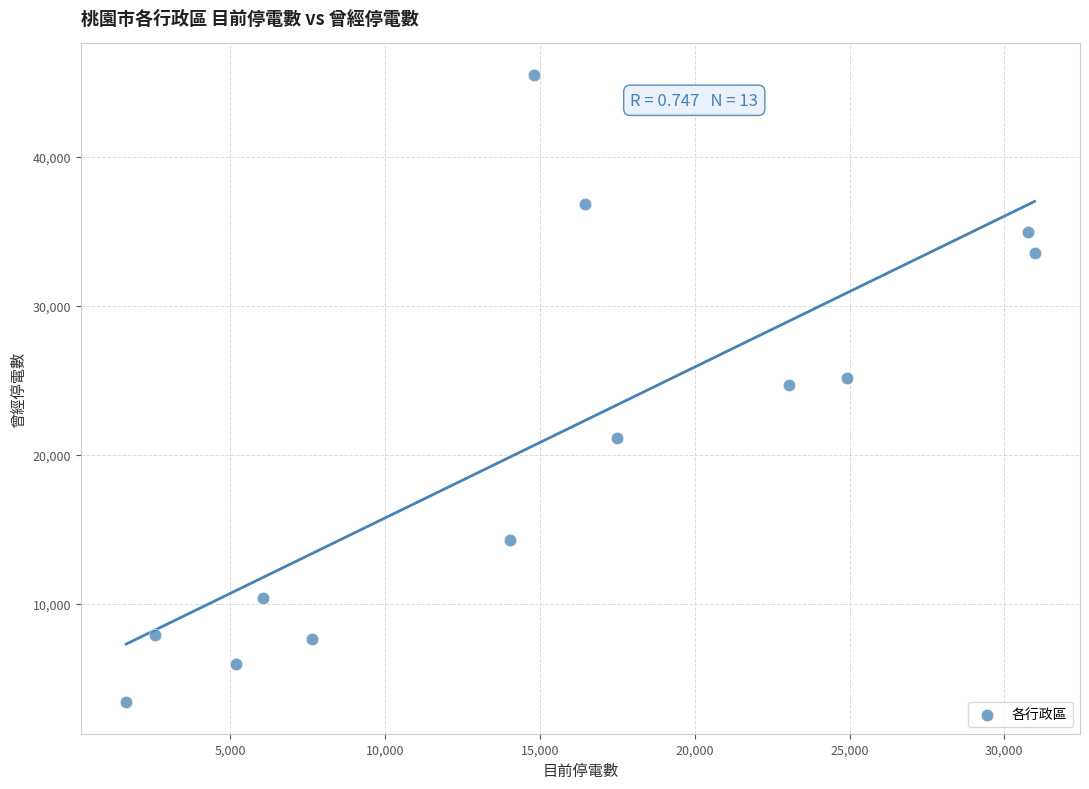

What is the range of Y values (max minus min)?

42101